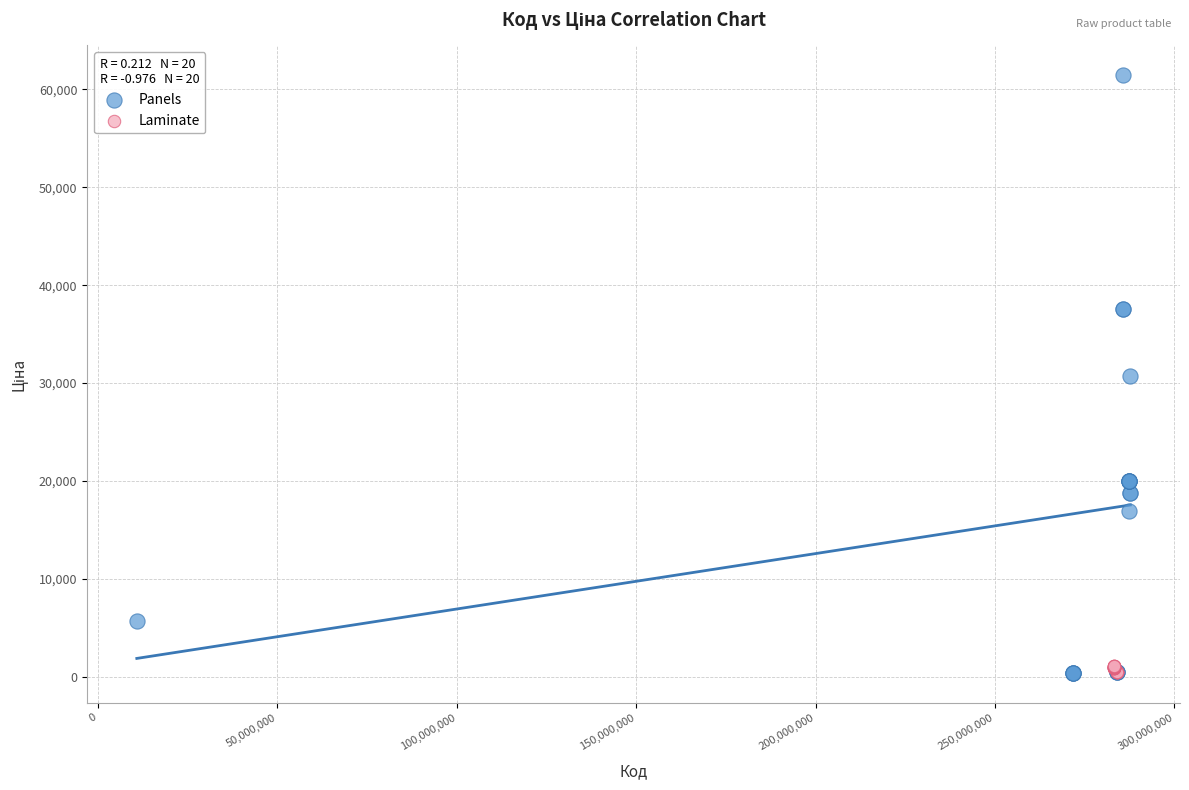

Which series contains the highest Y value?

Panels